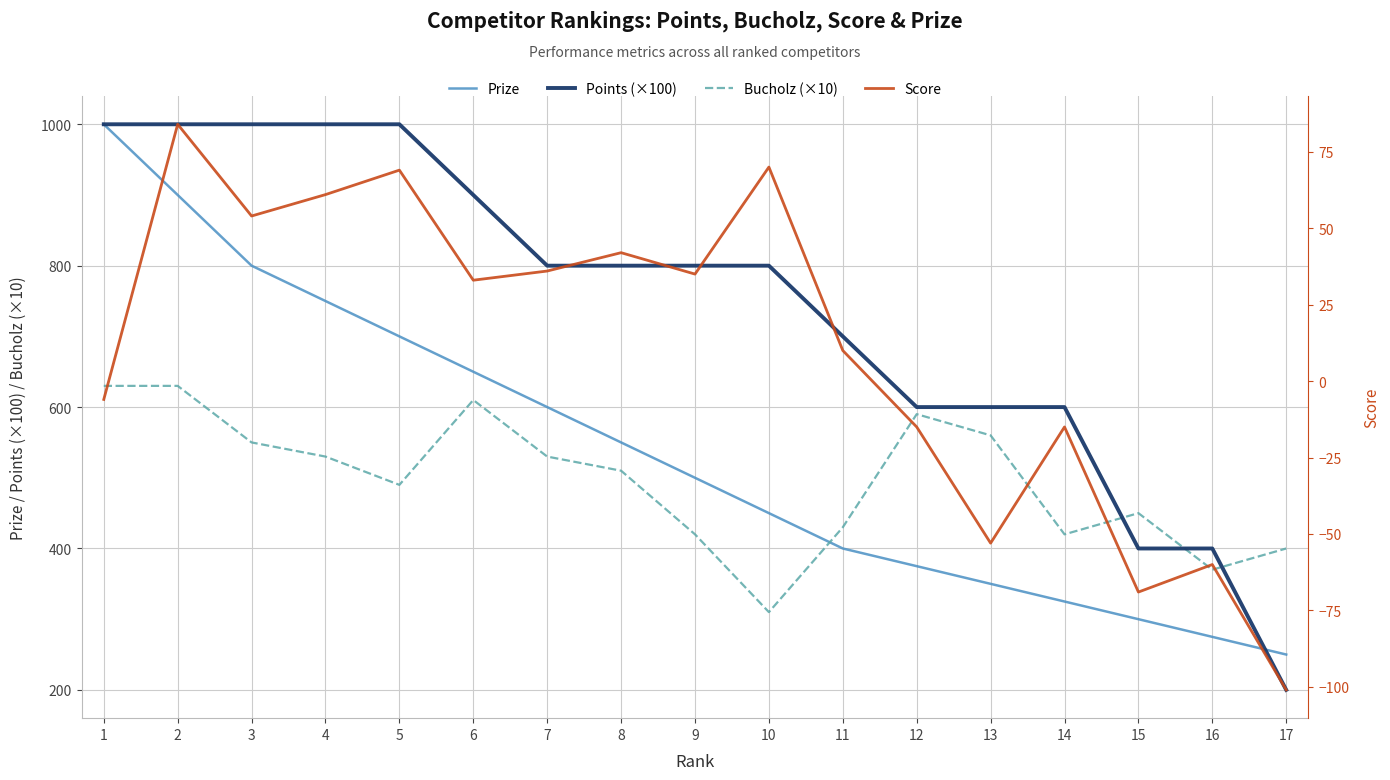

At 15, list the series in order from smallest to largest.

Score, Prize, Points (×100), Bucholz (×10)